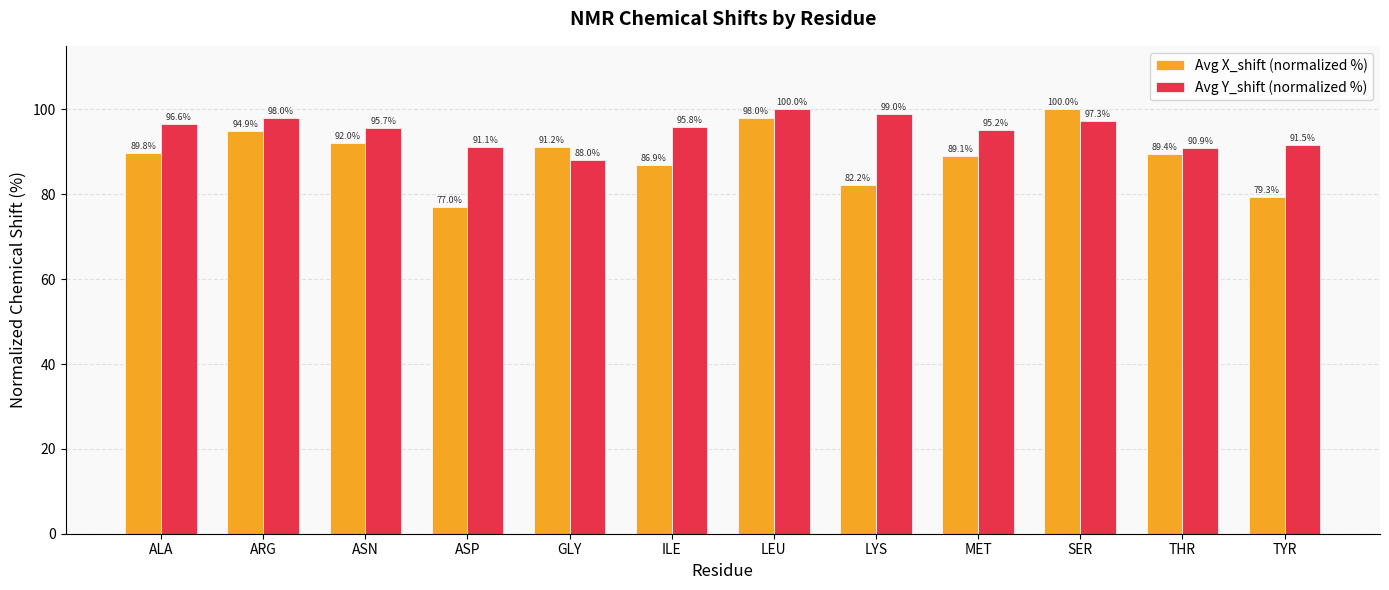

Is it true that Avg Y_shift (normalized %) equals 55.4 at ALA?

False